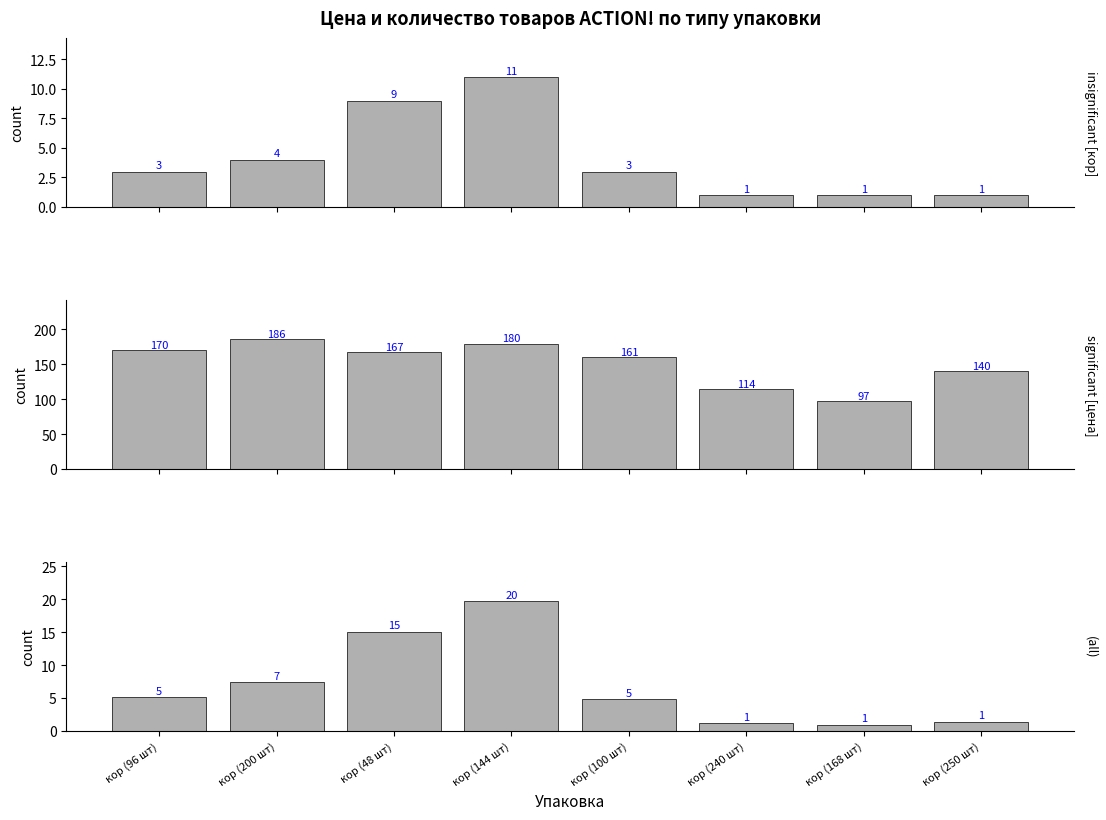

List the labels in order of count (all) value, largest first.

кор (144 шт), кор (48 шт), кор (200 шт), кор (96 шт), кор (100 шт), кор (240 шт), кор (168 шт), кор (250 шт)